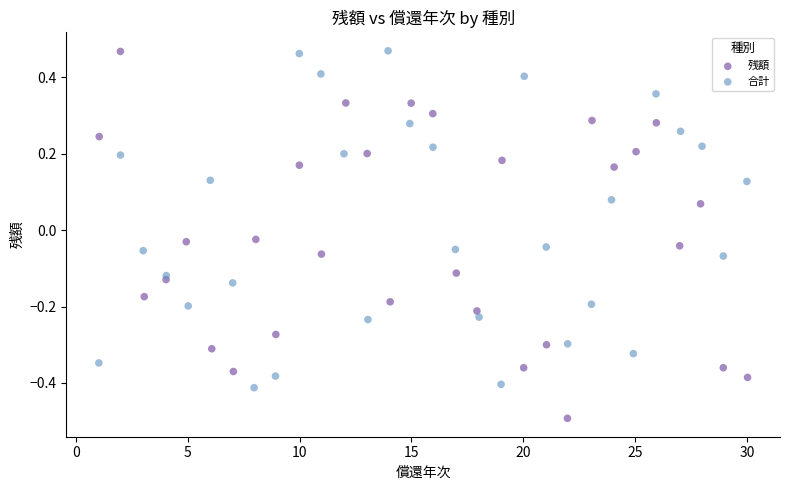

Which series has the widest spread of Y values?

残額